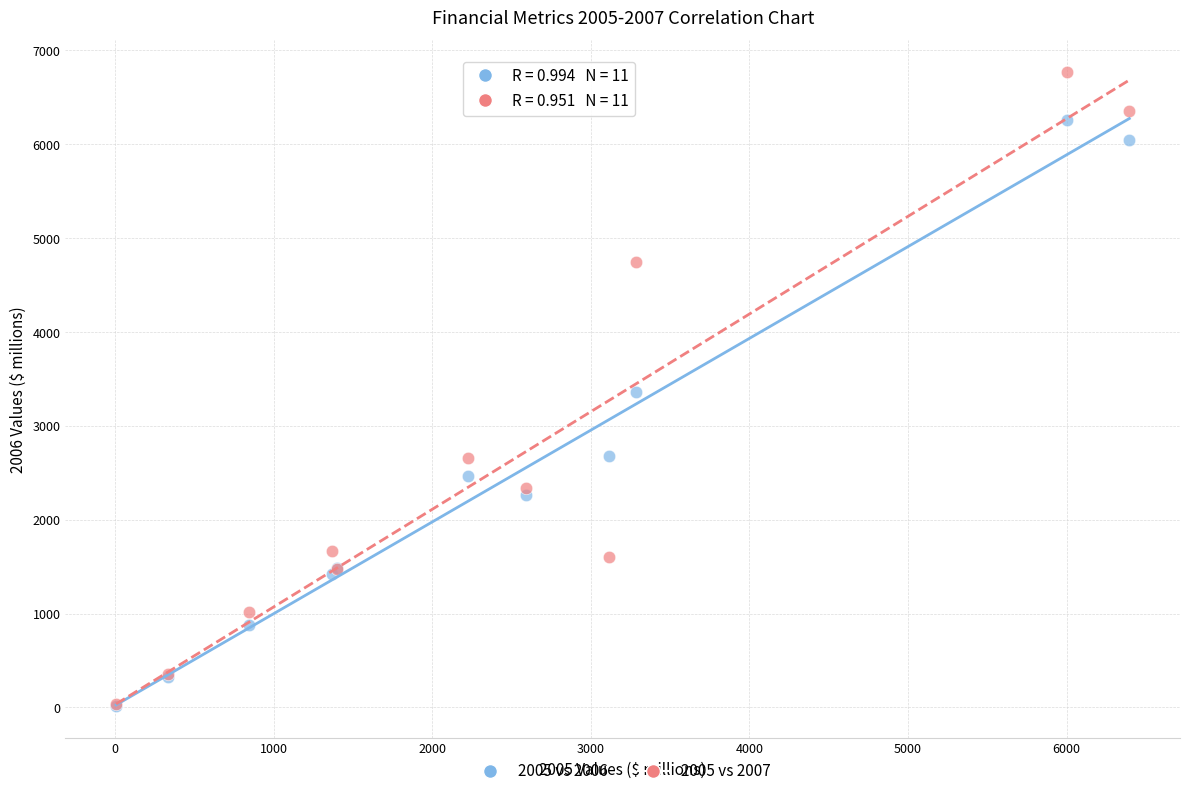

In the 2005 vs 2006 series, what Y value is closest to 3134?

3363.3